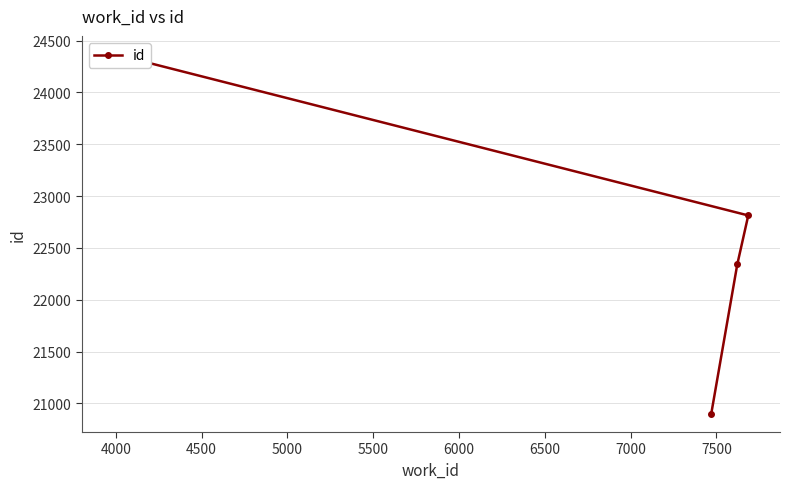

Count the values in the range 22341 to 24371.

3